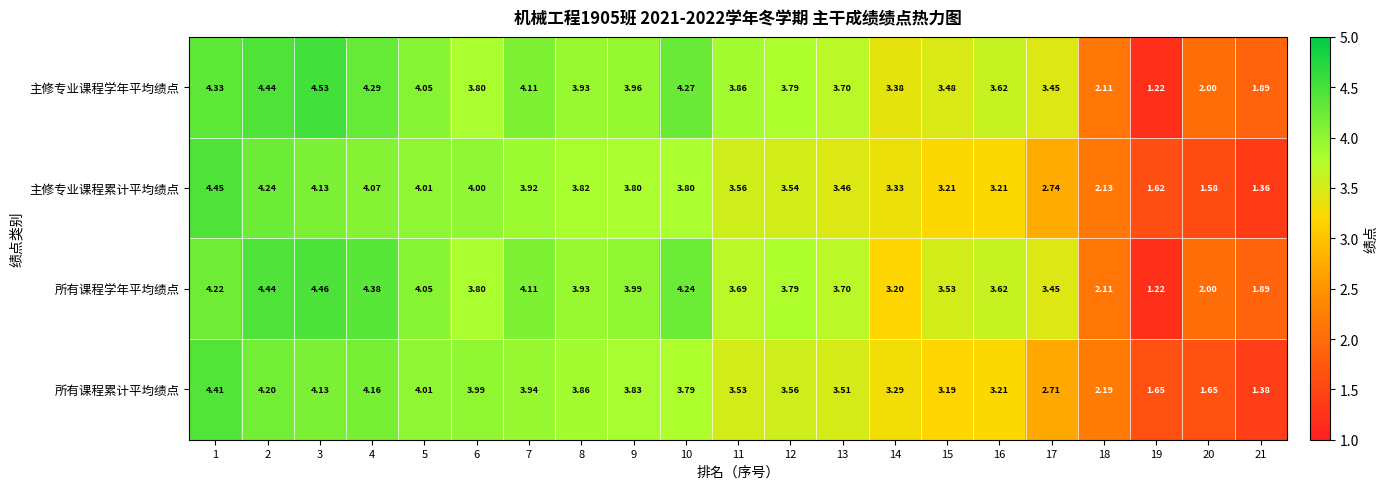

Rank the series by their maximum value, from lowest to highest.

所有课程累计平均绩点, 主修专业课程累计平均绩点, 所有课程学年平均绩点, 主修专业课程学年平均绩点